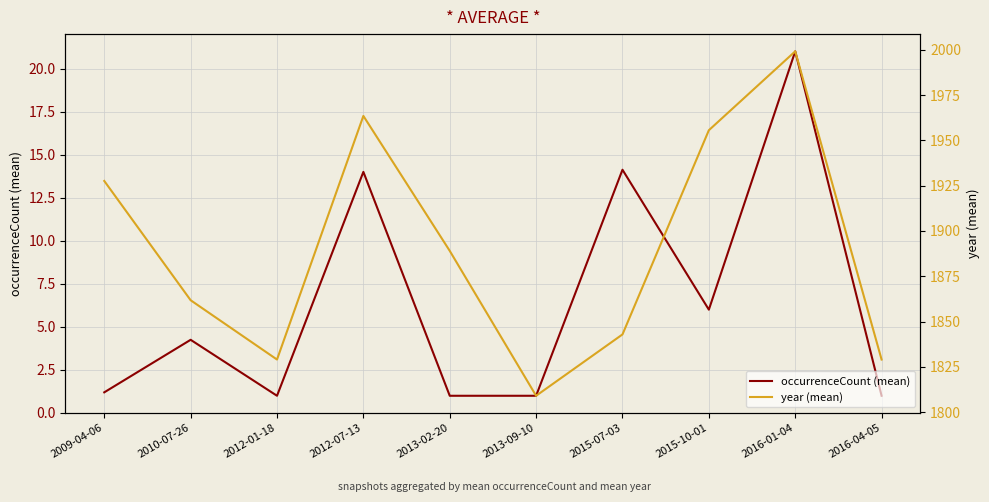

What is the label of the 3rd point from the right?

2015-10-01